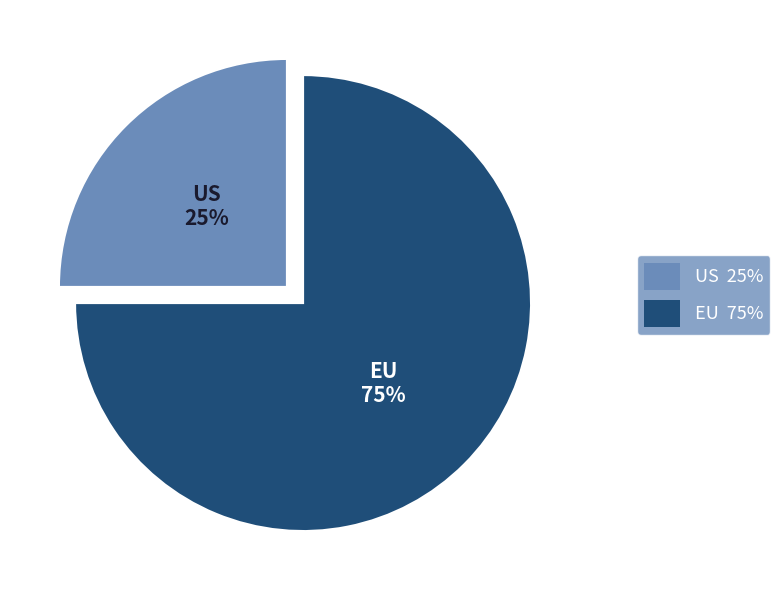

Is the sum of US and EU greater than half?

Yes